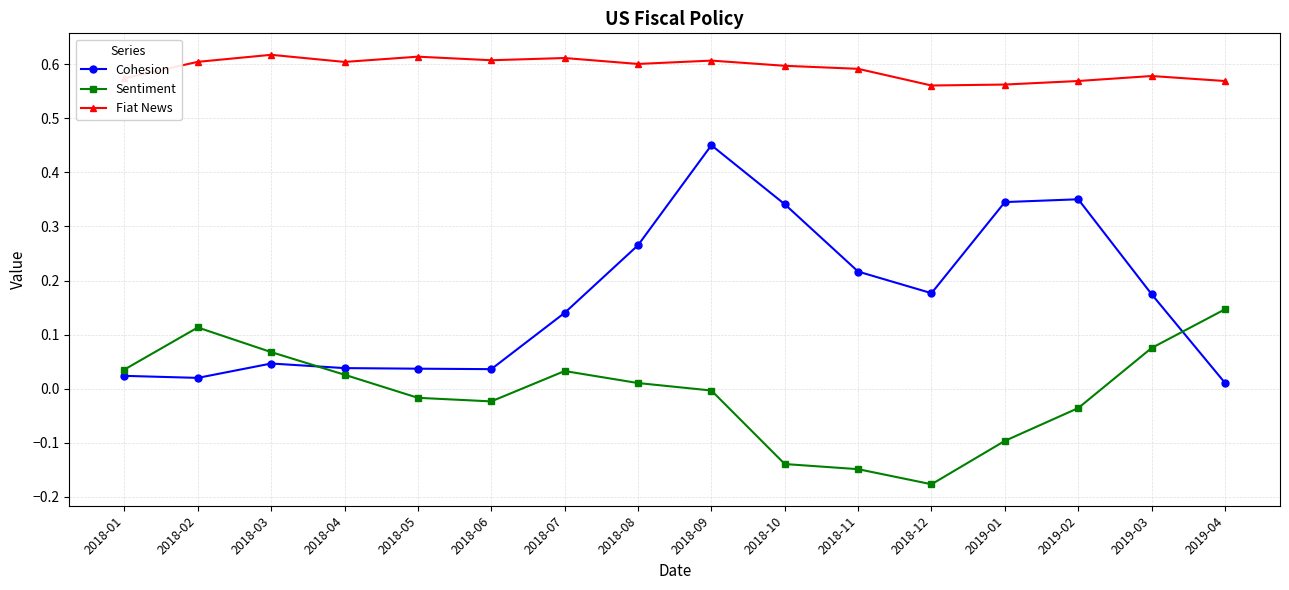

Between 2018-12 and 2019-02, which series saw the biggest shift?

Cohesion